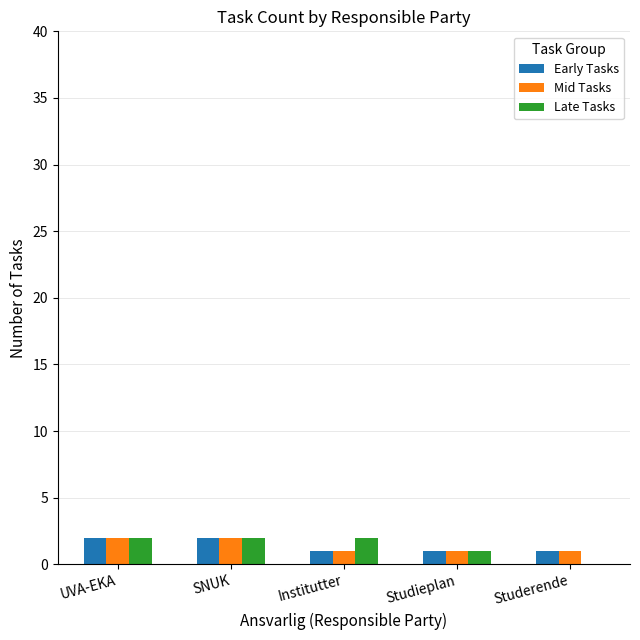

What is the average value of the Late Tasks series?

1